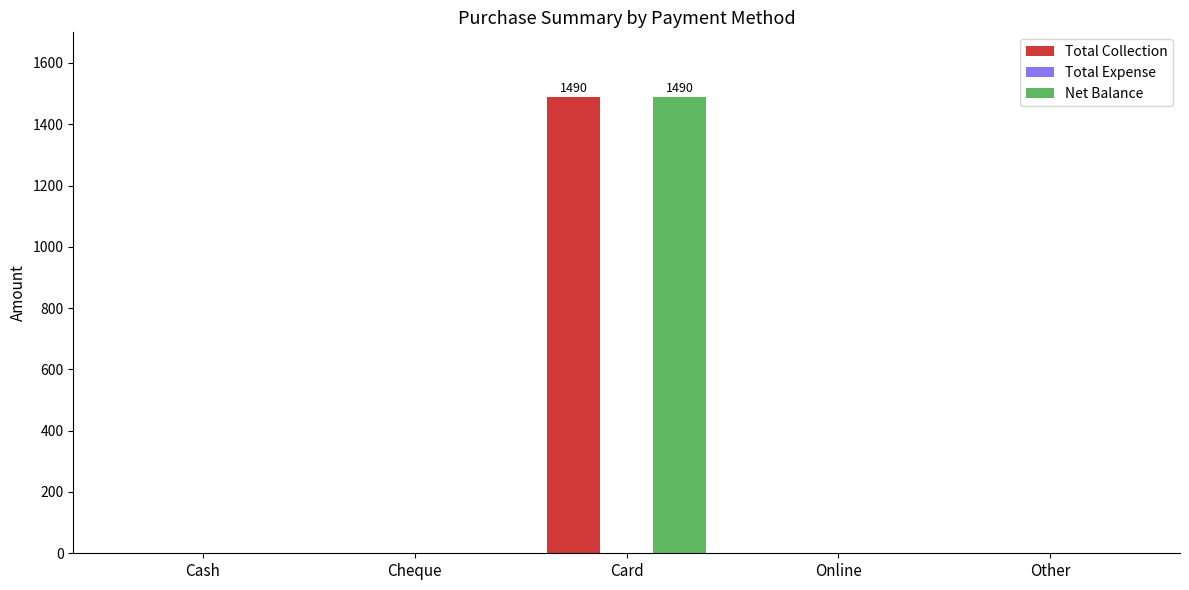

How many data points in Net Balance are above 0?

1